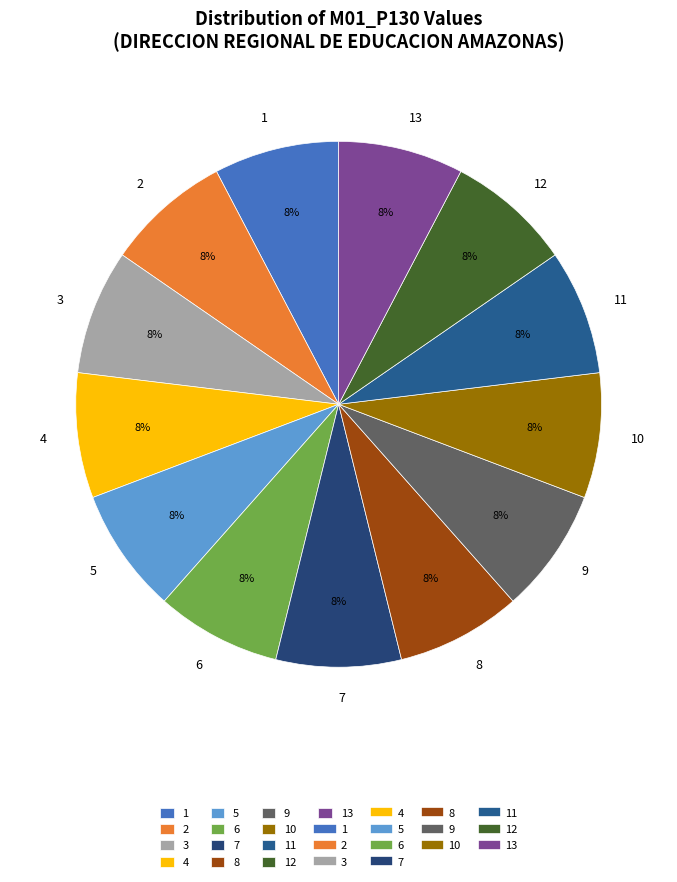

To the nearest percent, what is the average slice percentage?

8%